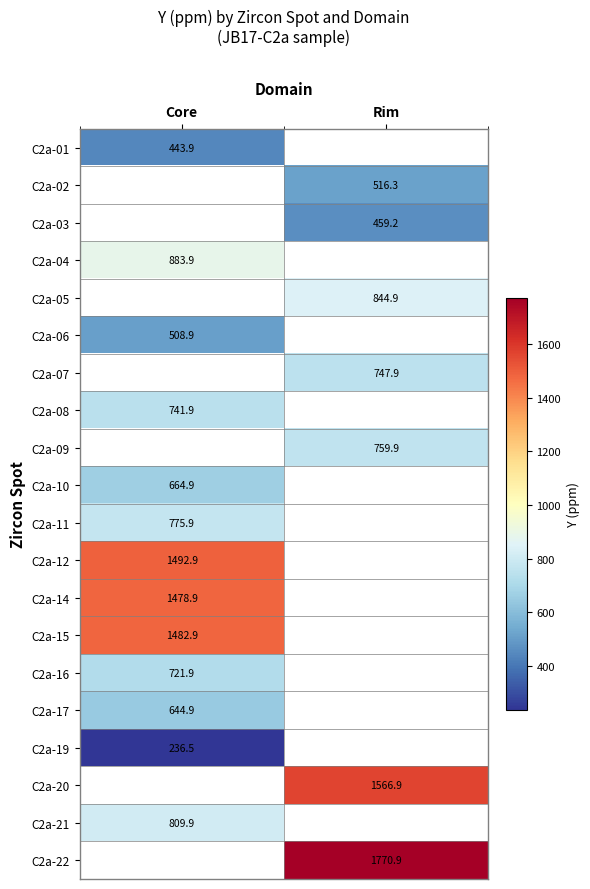

Where is C2a-10 nearest to the value 664?

Core